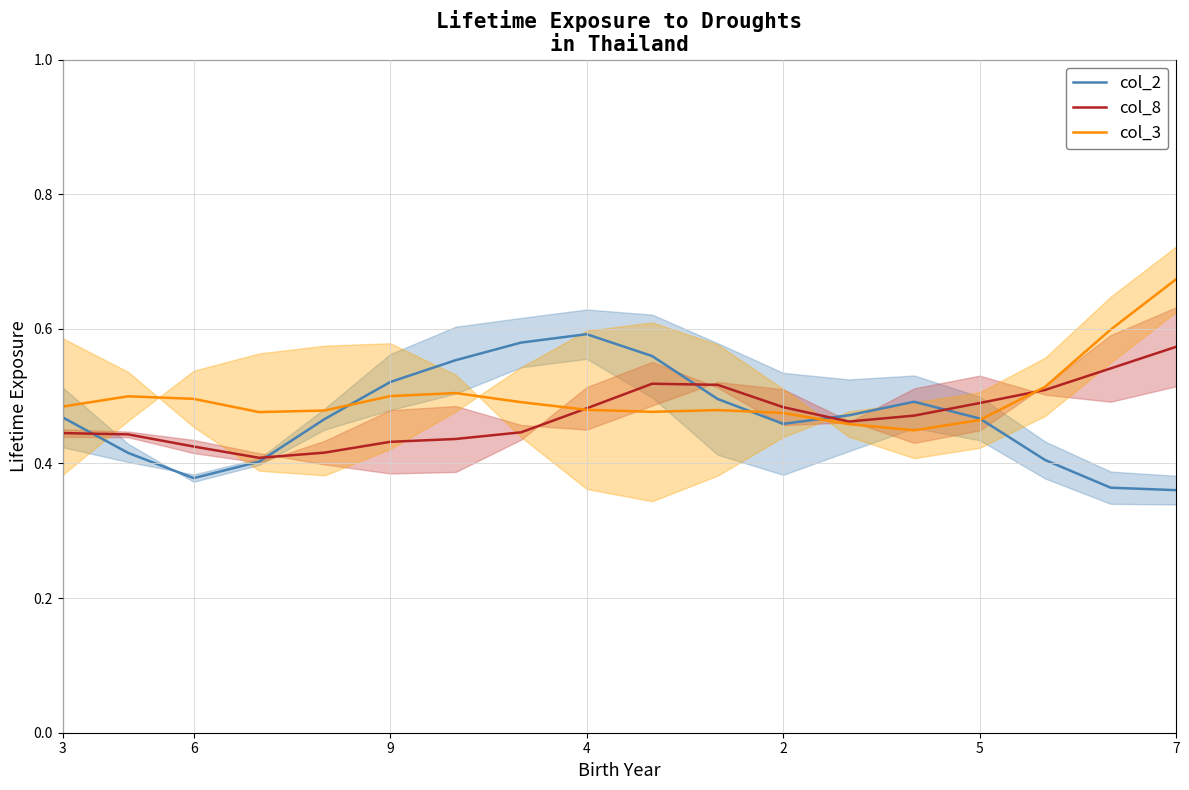

The value of col_2 at 12 is 0.5. True or false?

True